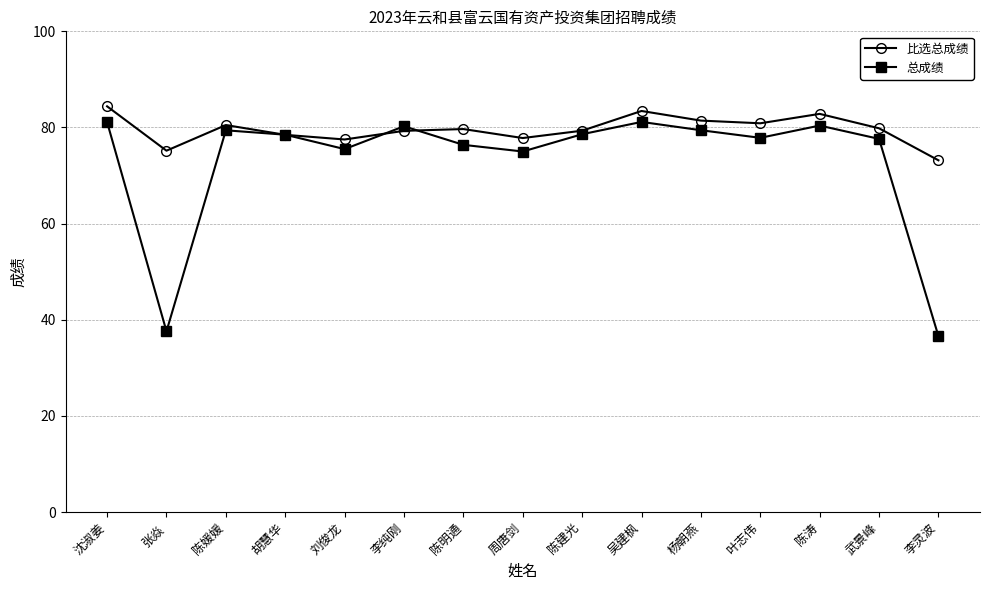

What is the spread (max minus min) of values at 武景峰?

2.2